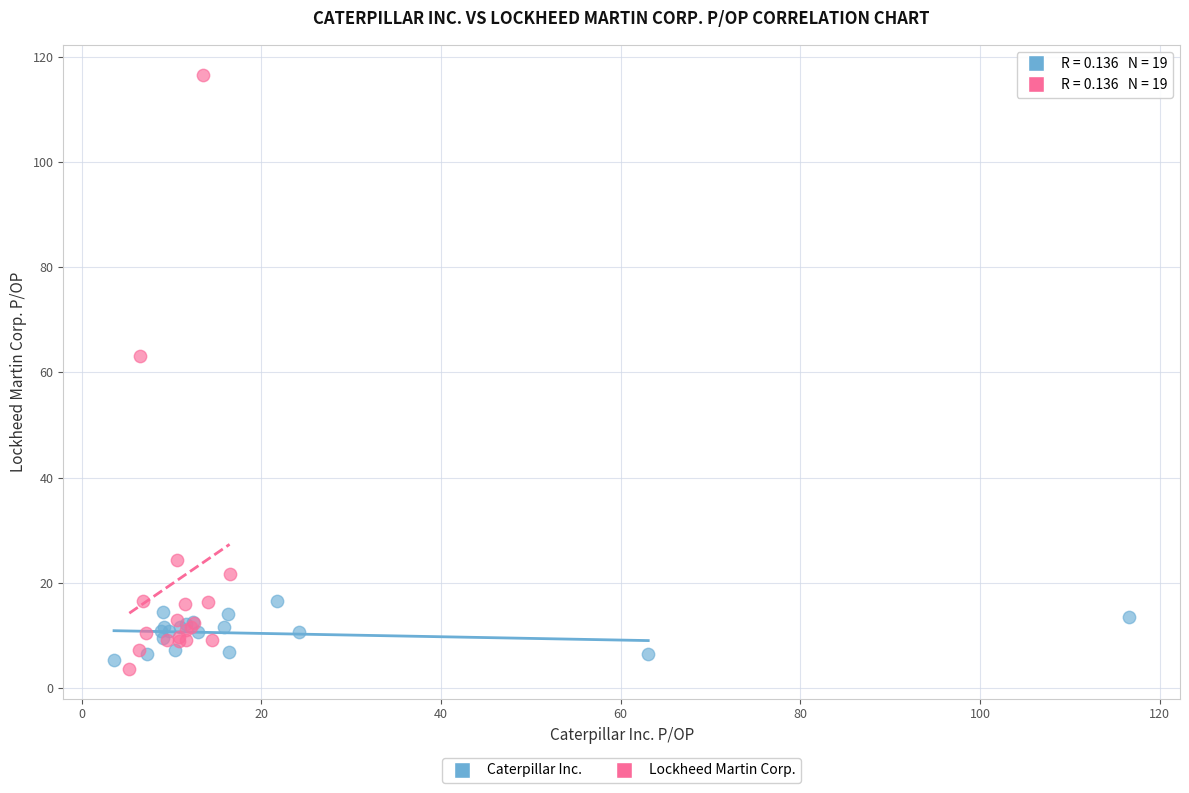

What are all the series names shown in the legend?

Caterpillar Inc., Lockheed Martin Corp.